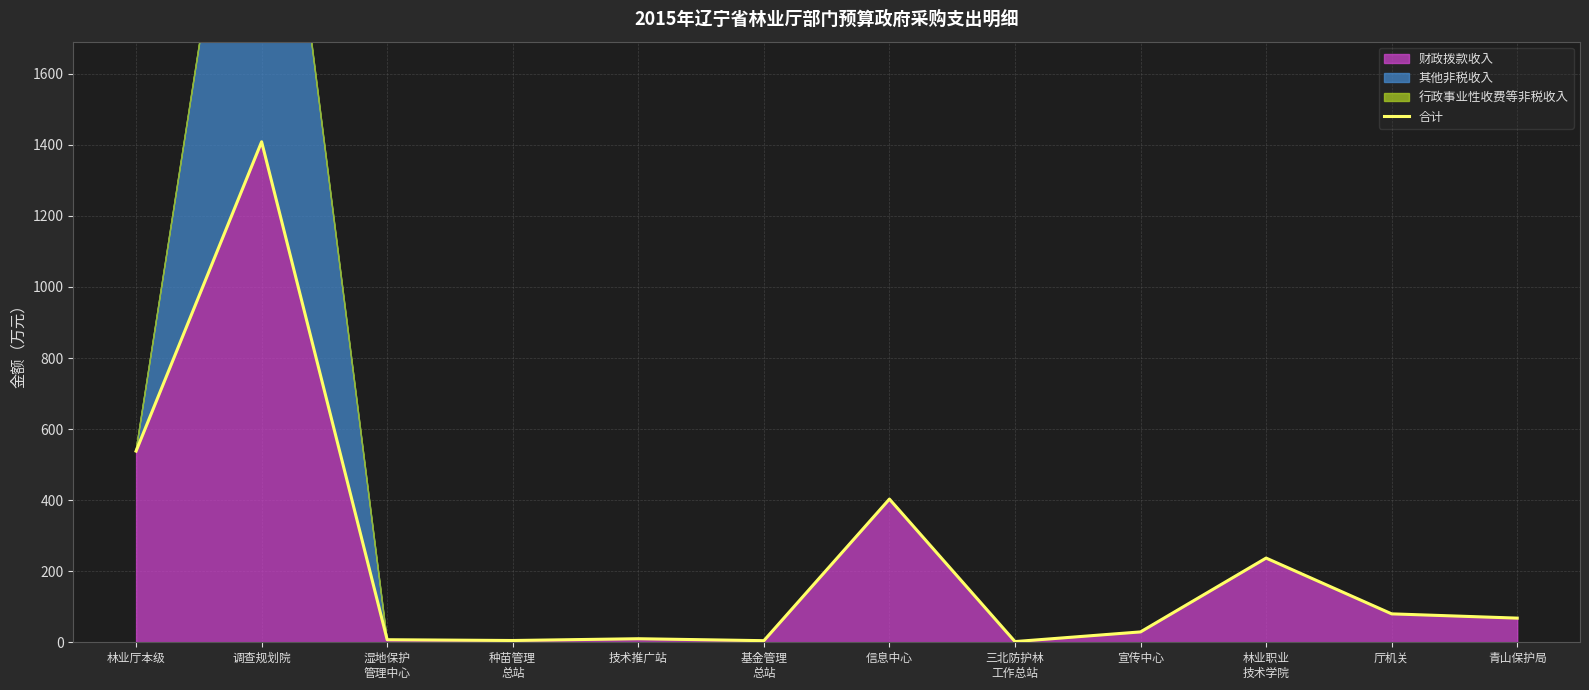

Reading left to right, transcribe all the data shown in this chart.

林业厅本级=538.0	调查规划院=1408.6	湿地保护
管理中心=7.2	种苗管理
总站=5.0	技术推广站=10.0	基金管理
总站=4.5	信息中心=403.0	三北防护林
工作总站=2.0	宣传中心=29.2	林业职业
技术学院=237.0	厅机关=80.0	青山保护局=68.0